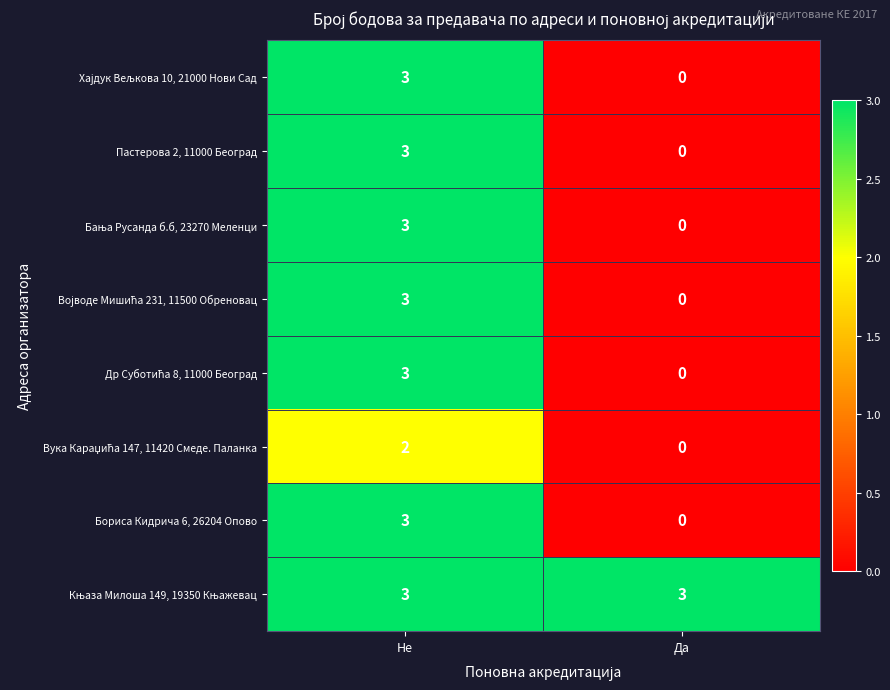

Is it true that Пастерова 2, 11000 Београд equals 3 at Не?

True